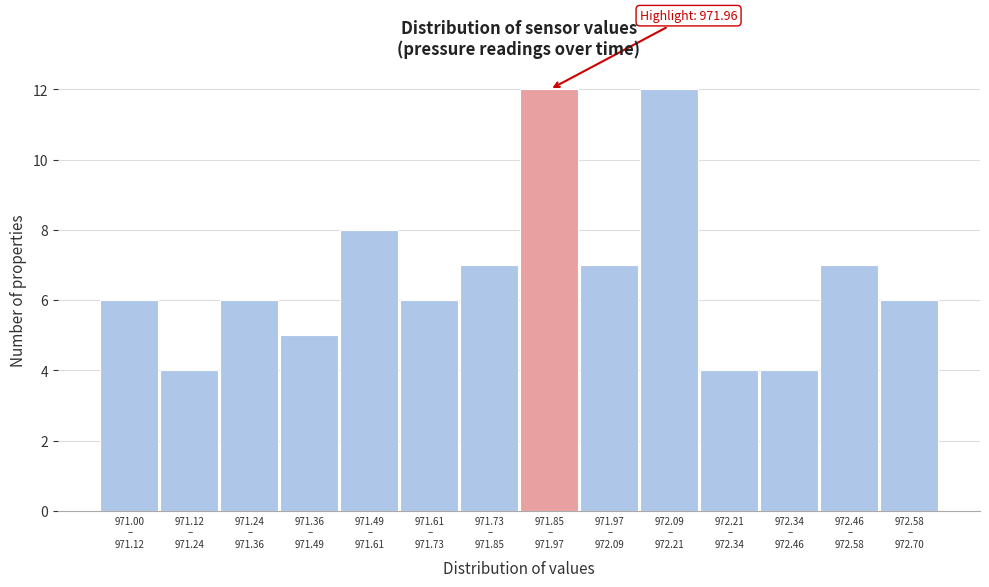

Reading right to left, what are all the values shown in this chart?

6	7	4	4	12	7	12	7	6	8	5	6	4	6